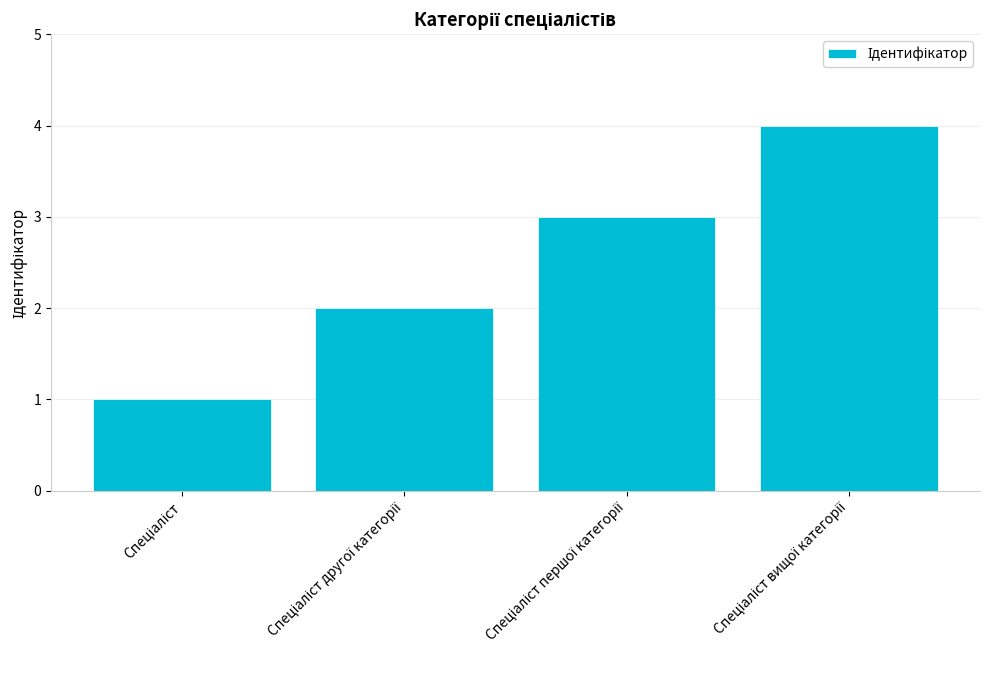

Count the number of categories in the chart.

4